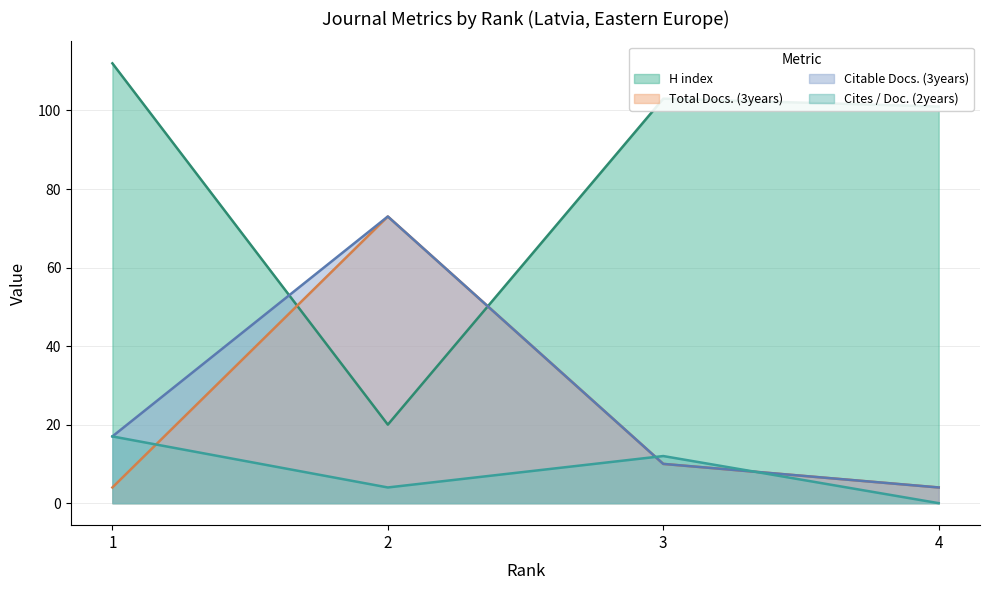

What is the approximate value of Citable Docs. (3years) at 3?

10